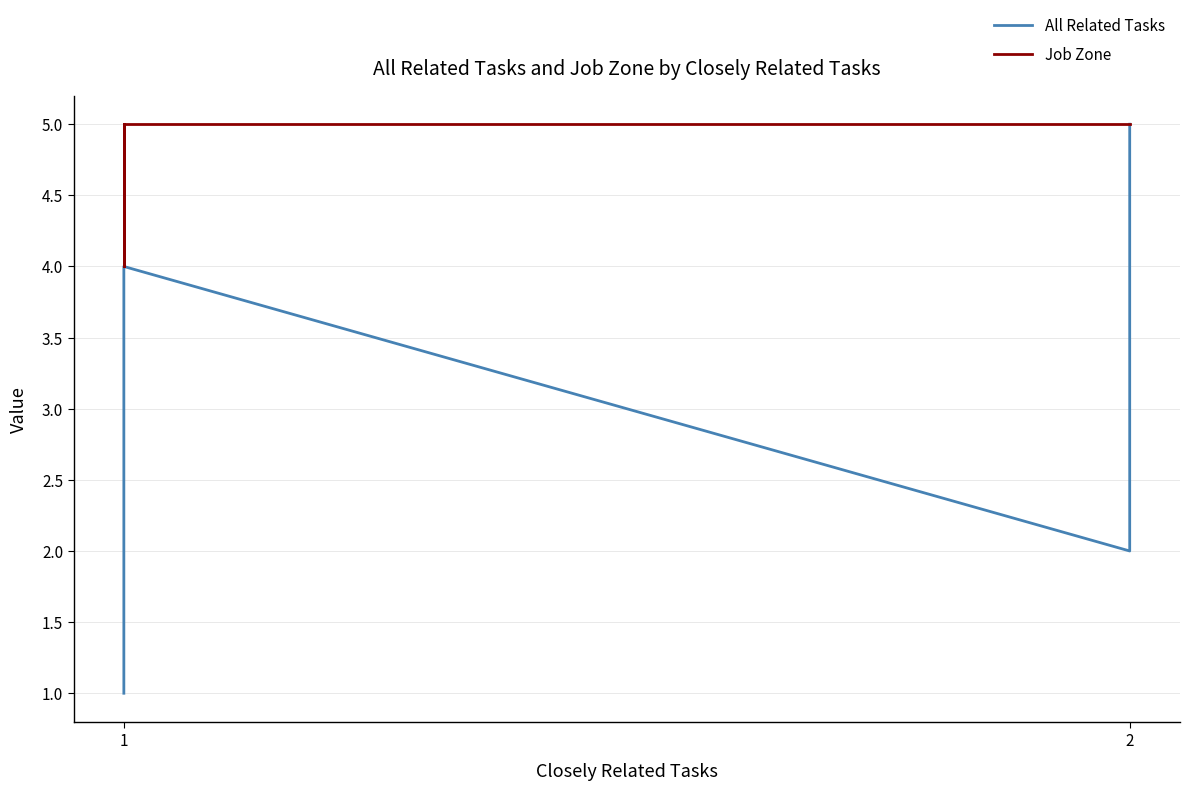

How many series are shown in this chart?

2